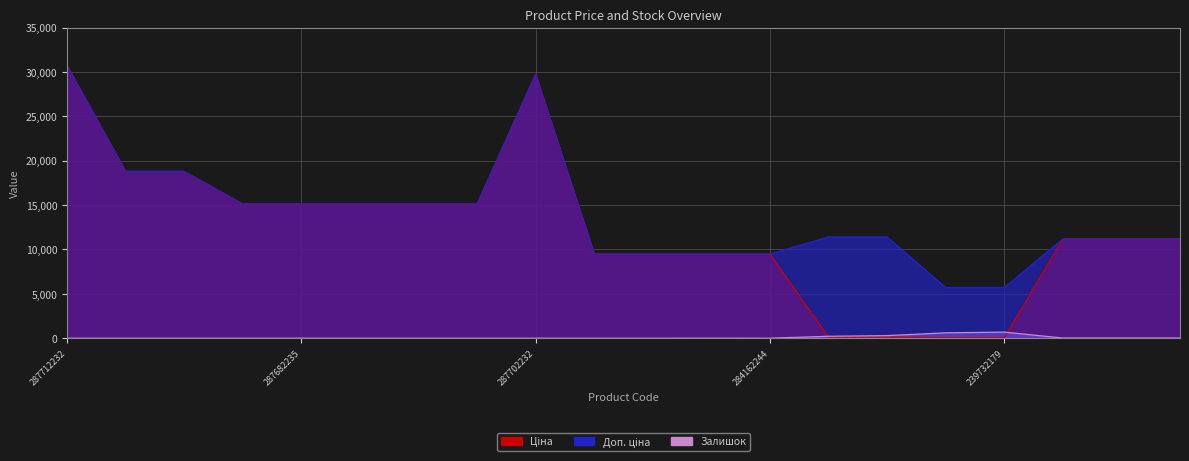

What is the difference between the Доп. ціна values at 285112217 and 287712232?

19529.0